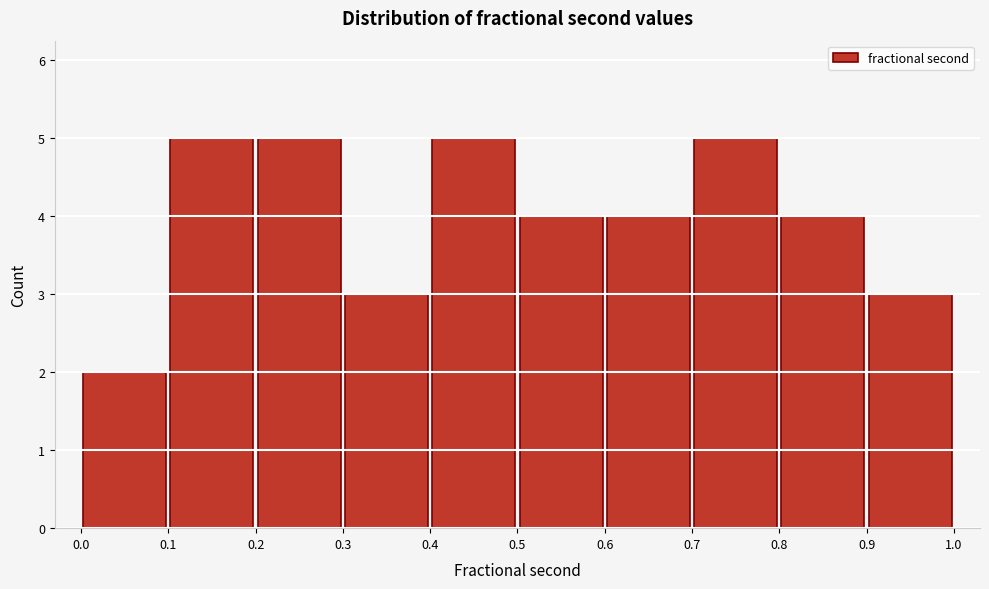

Reading left to right, list every bar in this chart as the range it spans on the x-axis followed by its height. The values are not printed on the chart, so give them approximately, as read against the axis.

0.0 to 0.1: 2
0.1 to 0.2: 5
0.2 to 0.3: 5
0.3 to 0.4: 3
0.4 to 0.5: 5
0.5 to 0.6: 4
0.6 to 0.7: 4
0.7 to 0.8: 5
0.8 to 0.9: 4
0.9 to 1.0: 3